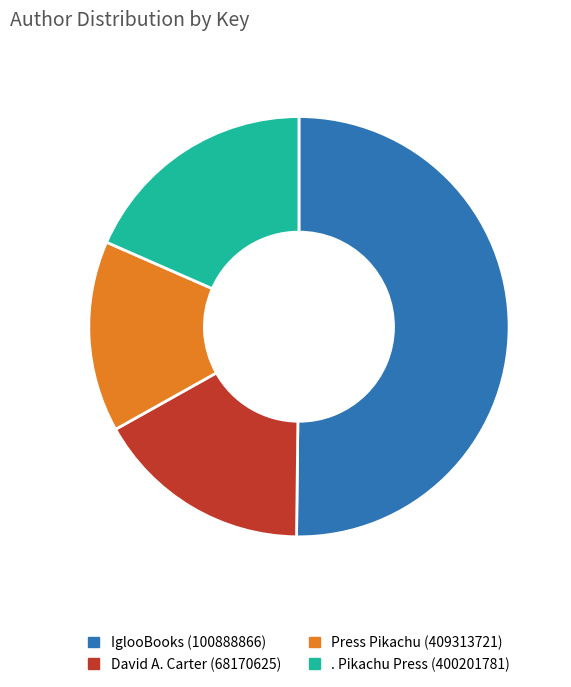

Which category has the biggest portion of the pie?

IglooBooks (100888866)